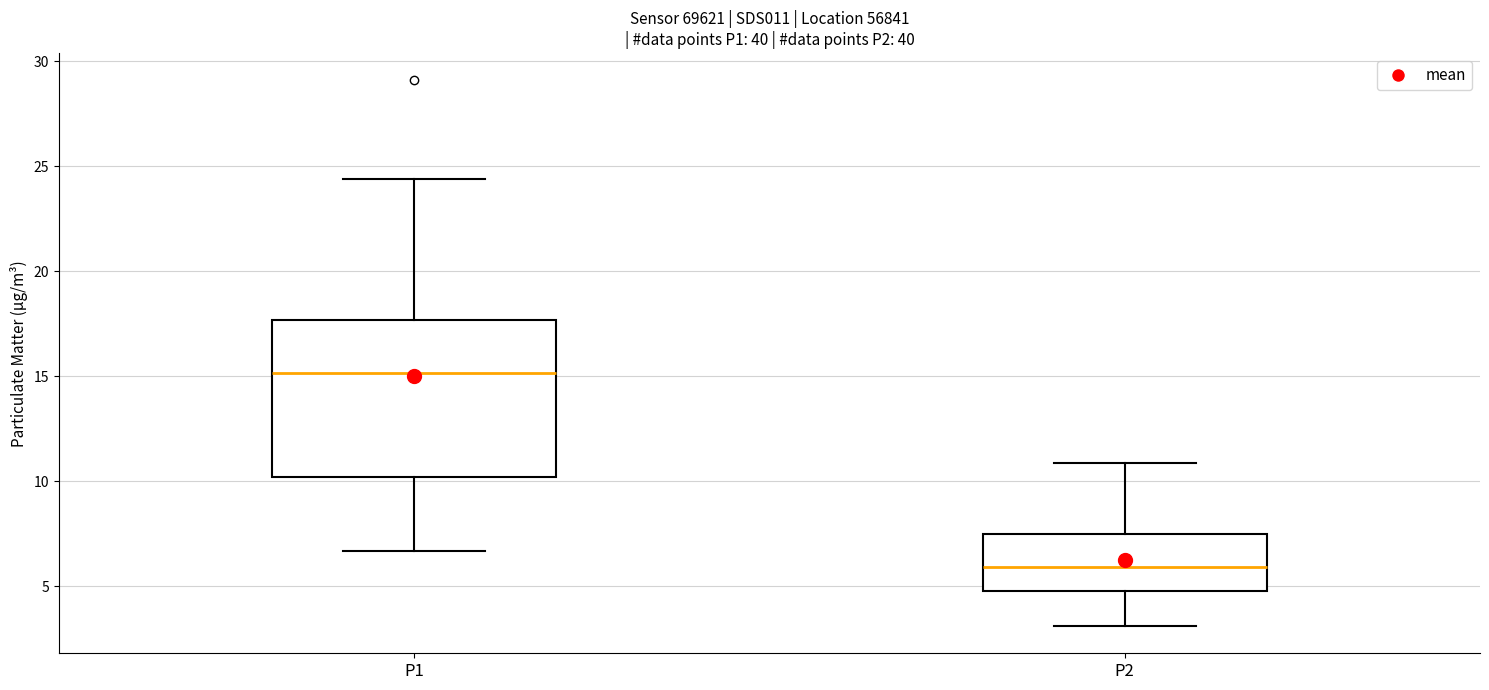

Comparing the boxes themselves (not the whiskers), which one is the tallest?

P1